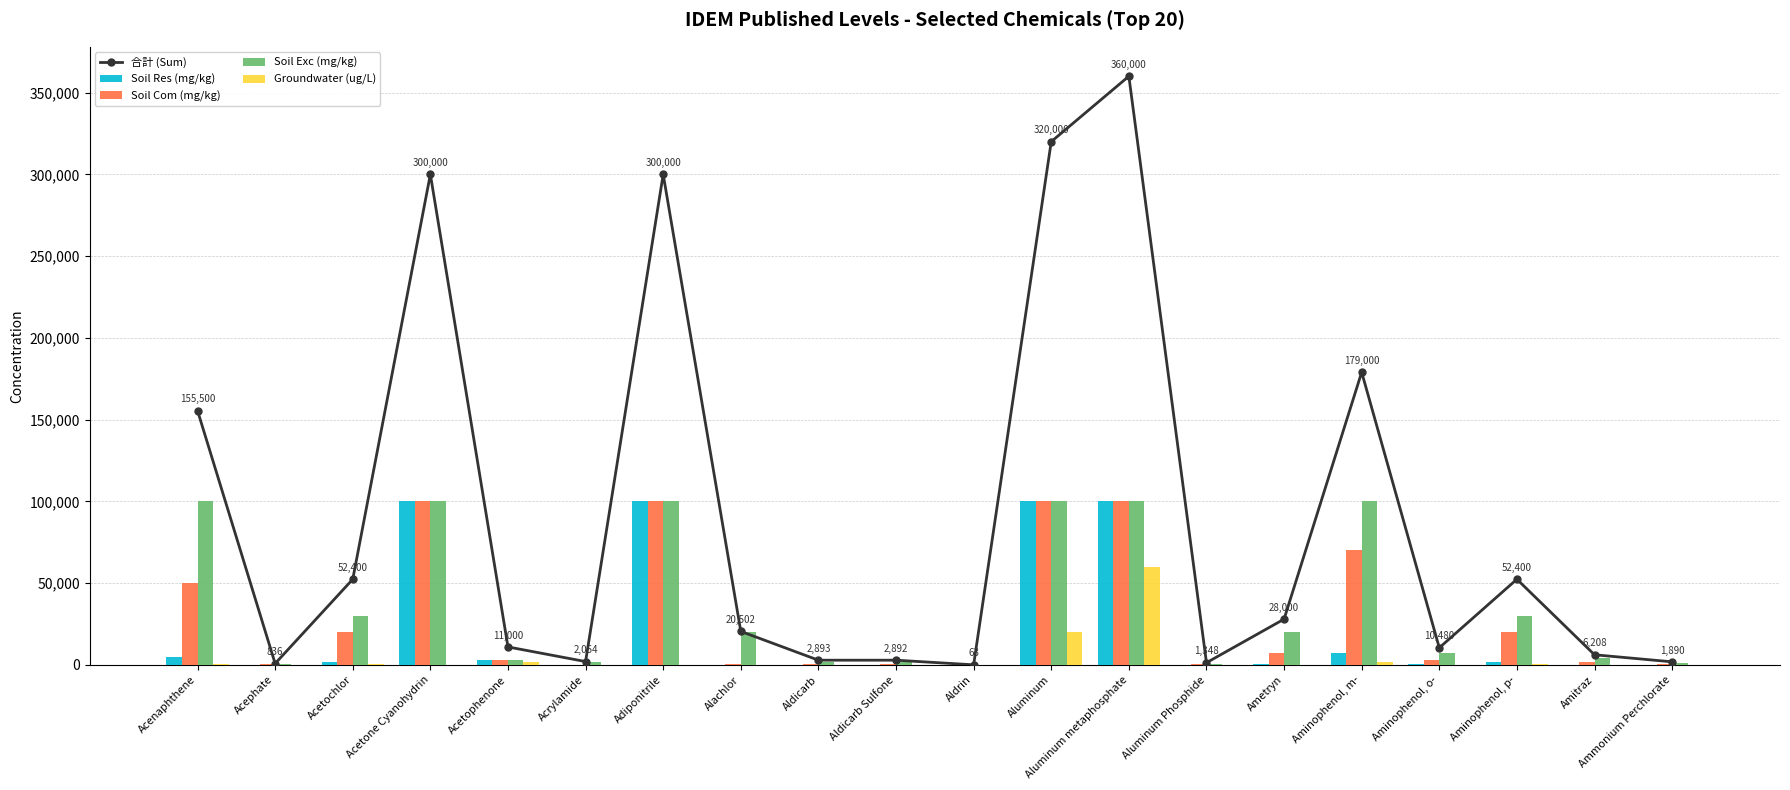

At which label does Soil Com (mg/kg) reach its minimum?

Aldrin